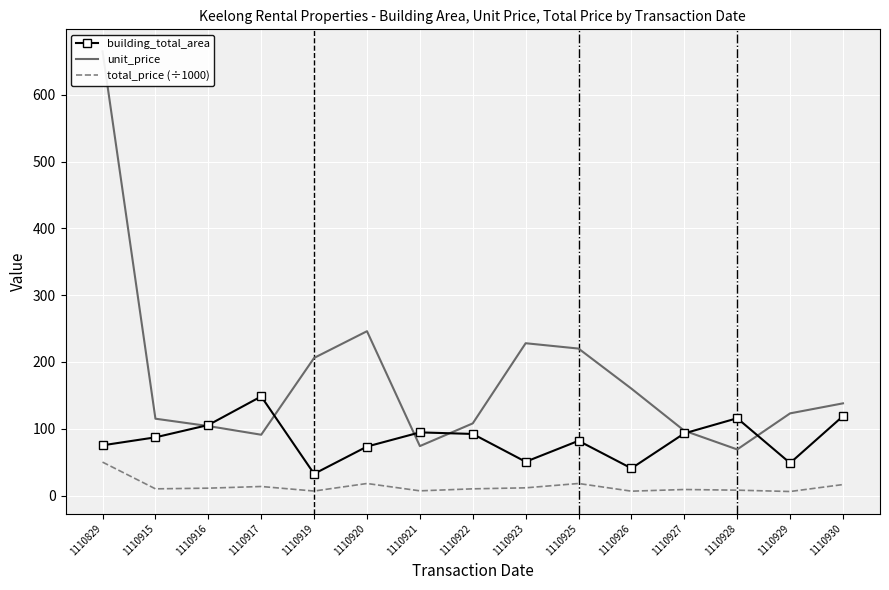

List the series in order of their peak value, lowest first.

total_price (÷1000), building_total_area, unit_price